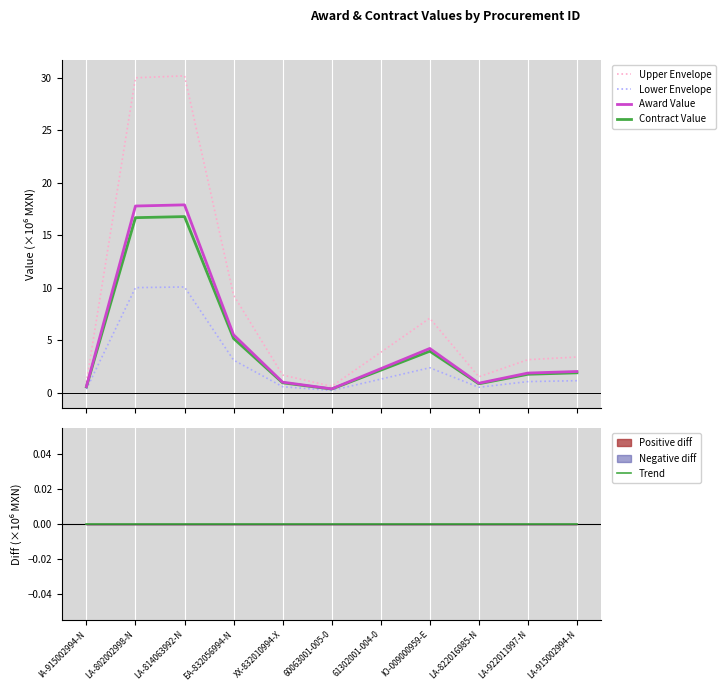

Which series changed the most between LA-922011997-N and LA-915002994-N?

Upper Envelope